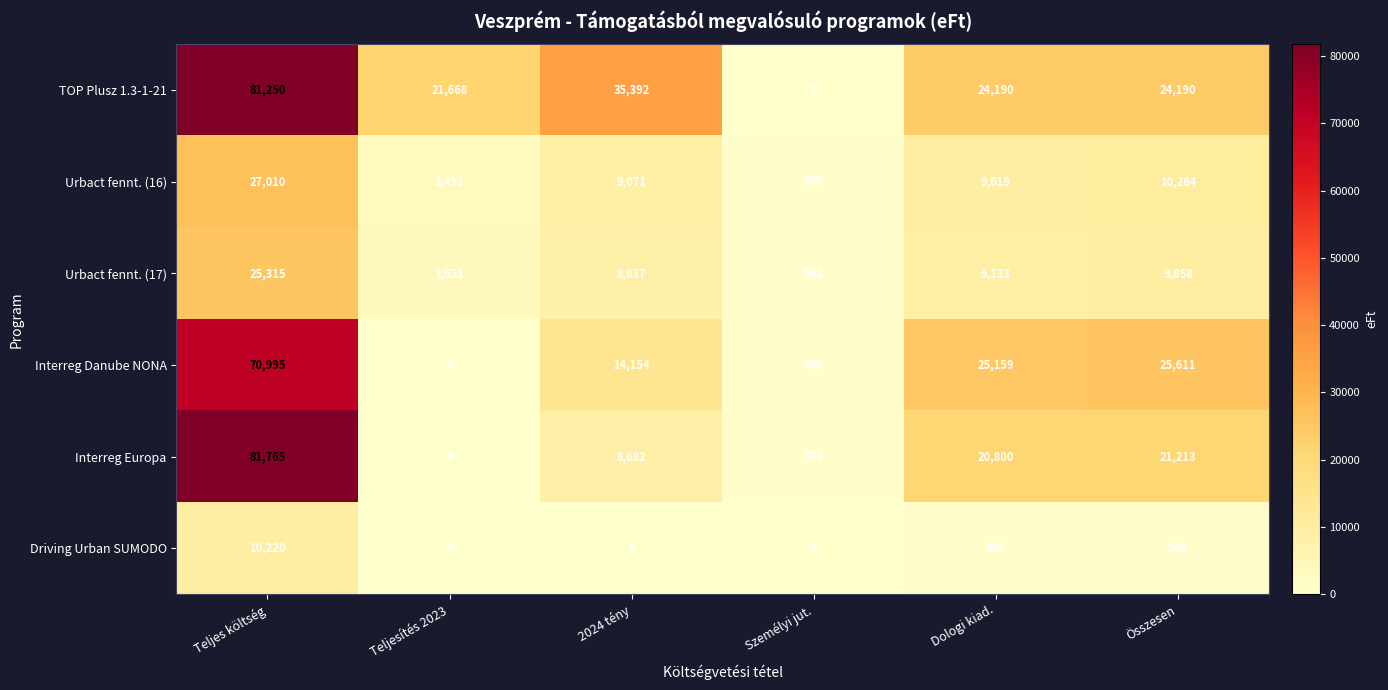

Between Teljes költség and 2024 tény, which series saw the biggest shift?

Interreg Europa